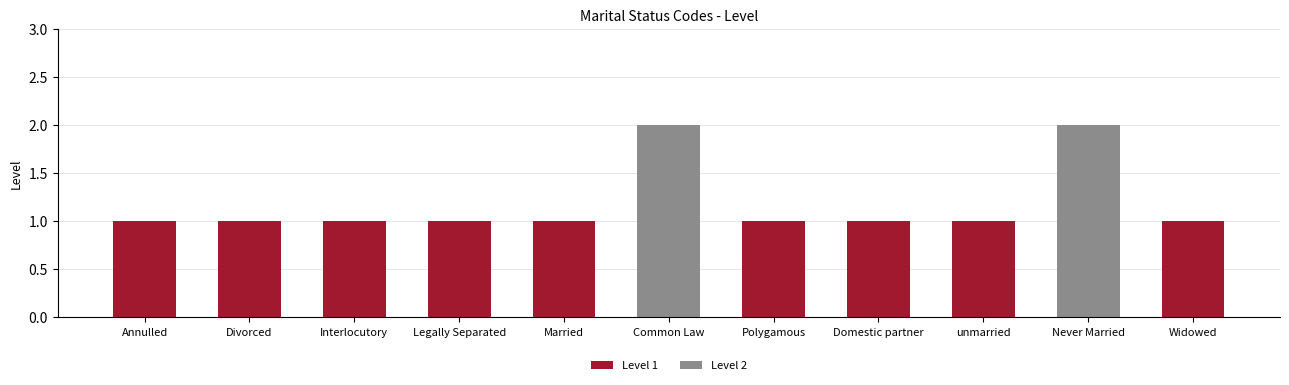

What is the average value?

1